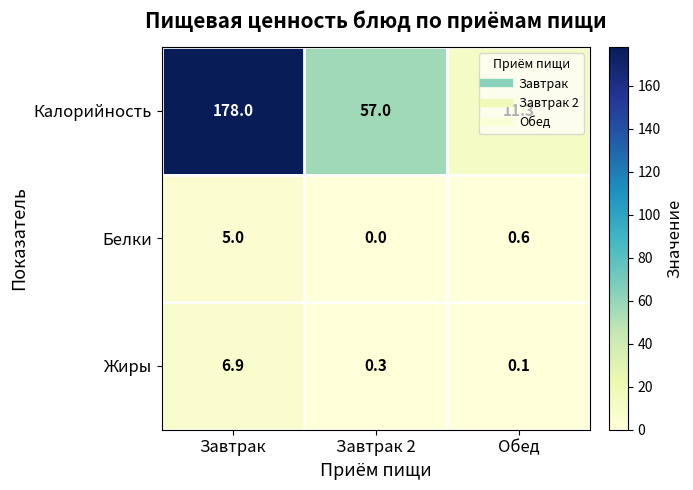

List the labels in order of Калорийность value, largest first.

Завтрак, Завтрак 2, Обед